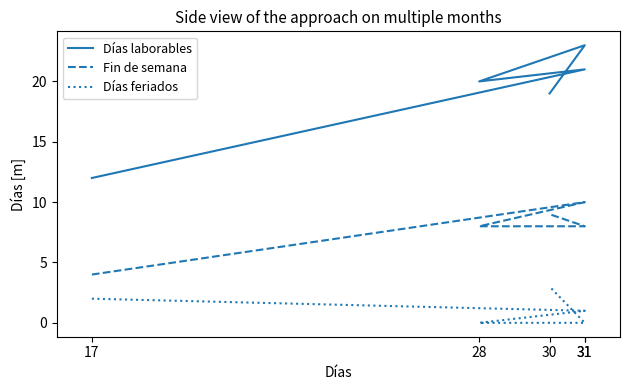

True or false: Días feriados has a value of 3 at 17.

False